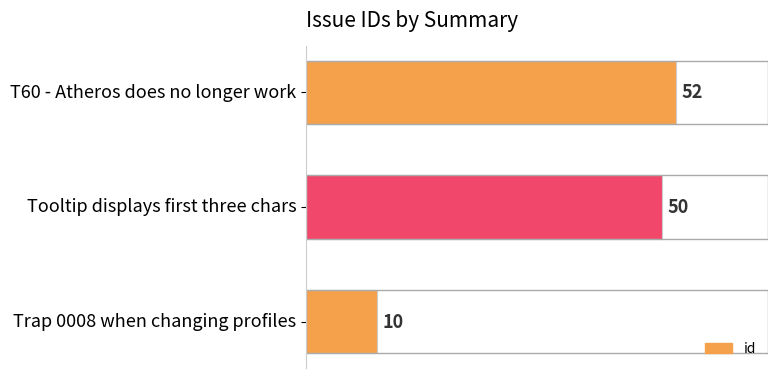

What is the difference between the maximum and minimum values?

42